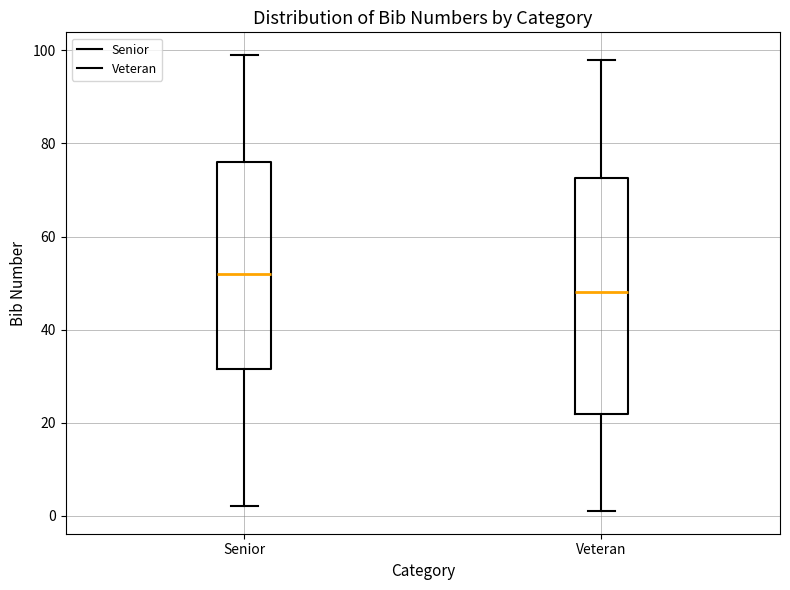

Which box is the tallest, from its lower edge to its upper edge?

Veteran